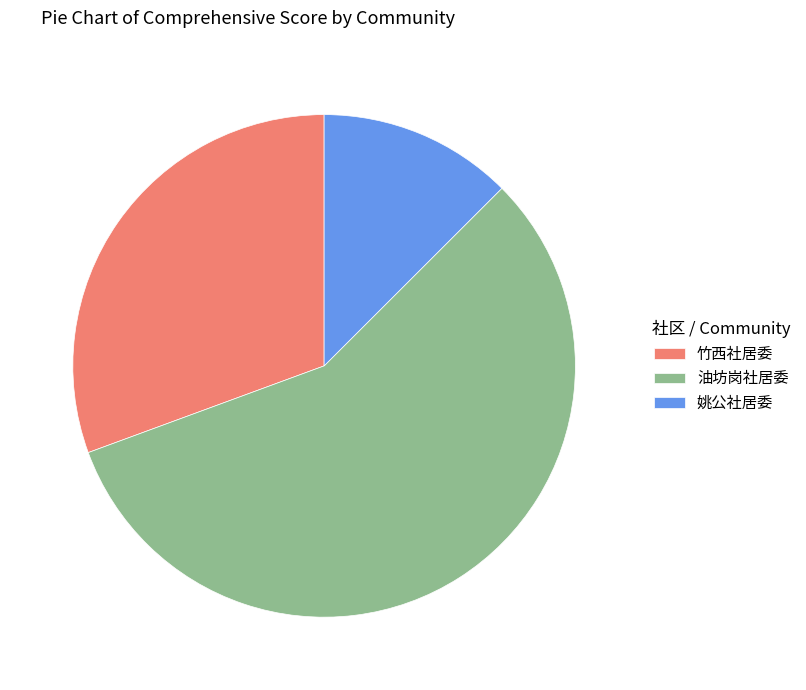

What is the smallest slice in the pie chart?

姚公社居委